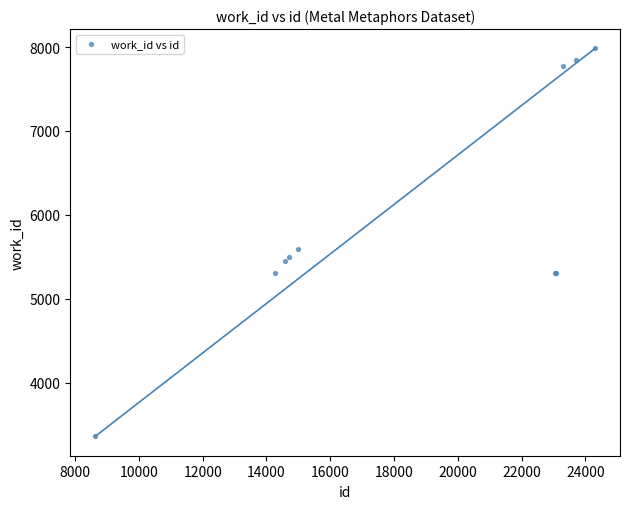

What Y value in the scatter plot is closest to 5671?

5598